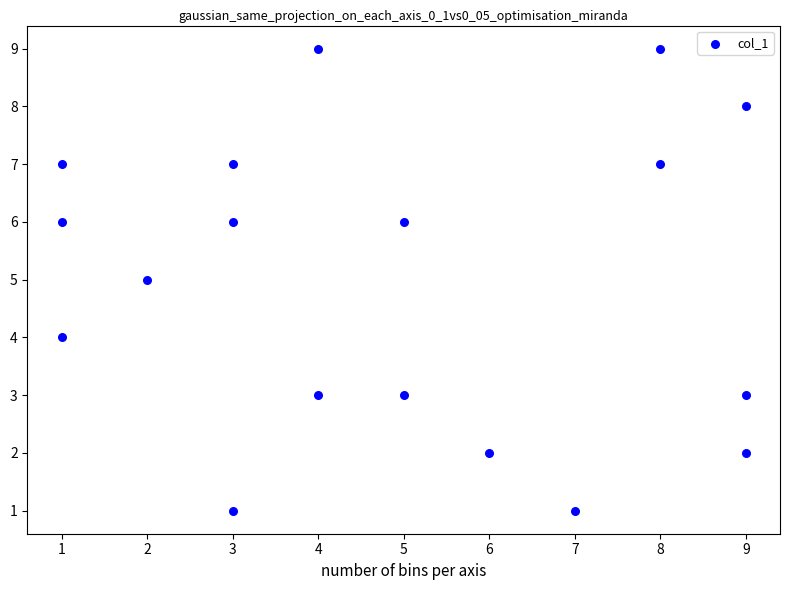

List the coordinates of all points as (Y, X) pairs, reading left to right.

(4, 1)  (6, 1)  (7, 1)  (5, 2)  (7, 3)  (1, 3)  (6, 3)  (9, 4)  (3, 4)  (3, 5)  (6, 5)  (2, 6)  (1, 7)  (7, 8)  (9, 8)  (2, 9)  (8, 9)  (3, 9)